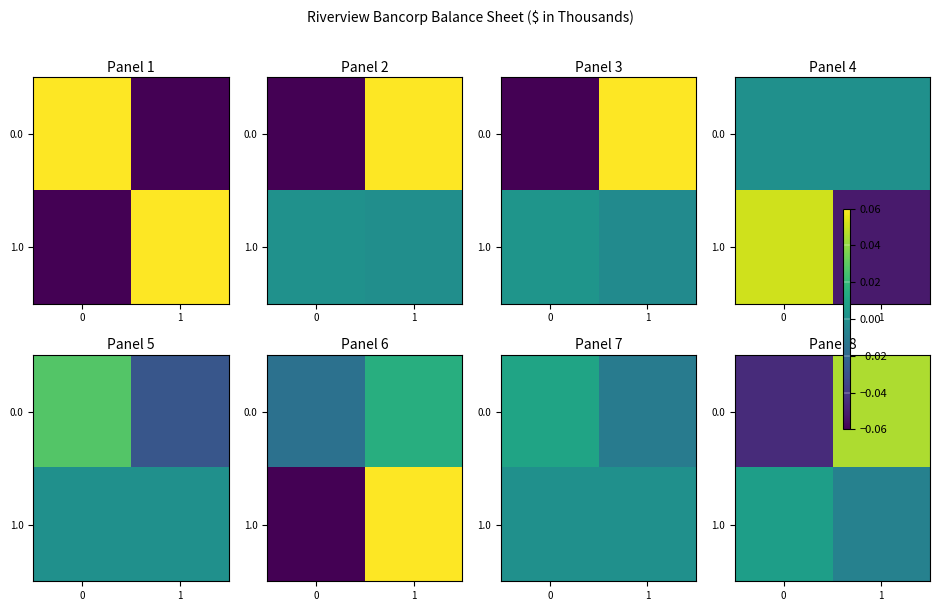

List the labels in order of 1.0 value, largest first.

0, 1